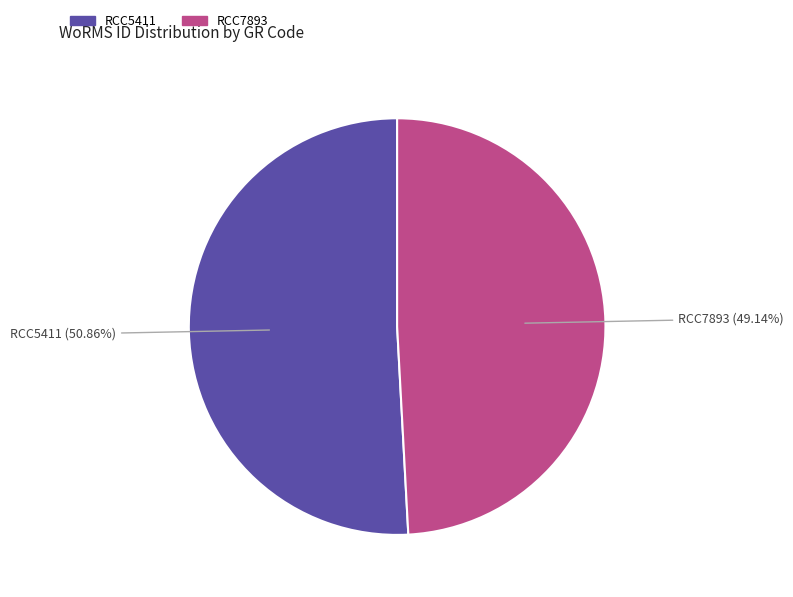

How much of the chart is everything except RCC5411?

49.1%